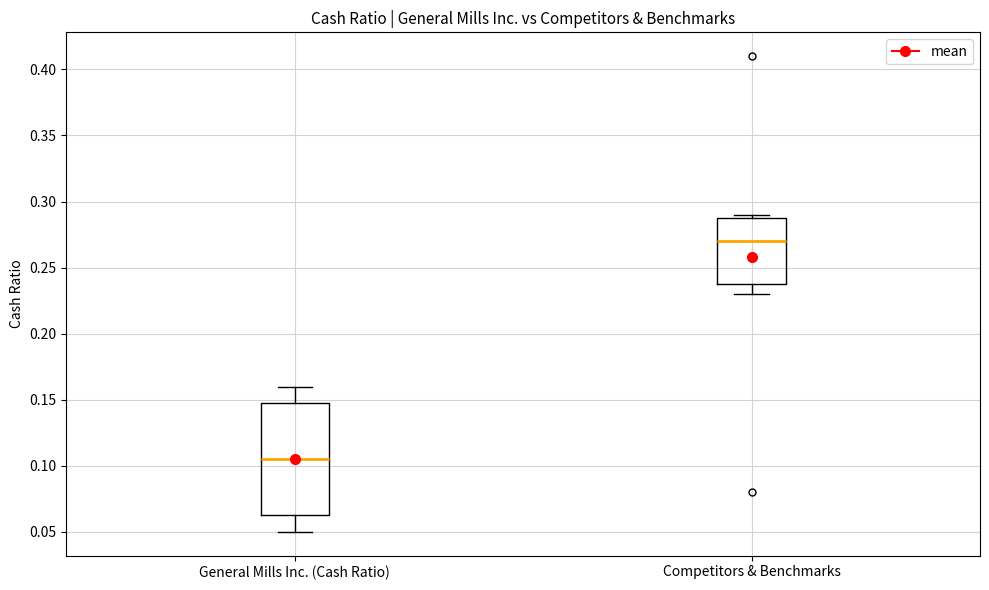

Reading left to right, transcribe this box plot: for each box, give where its median line is, the range the box spans, and where its two whiskers end, as read against the y-axis. The values are not printed on the chart, so give them approximately, as read against the axis.

General Mills Inc. (Cash Ratio): median 0.105, box 0.065 to 0.150, whiskers 0.050 to 0.160
Competitors & Benchmarks: median 0.270, box 0.240 to 0.290, whiskers 0.230 to 0.290 (just above the box's upper edge)